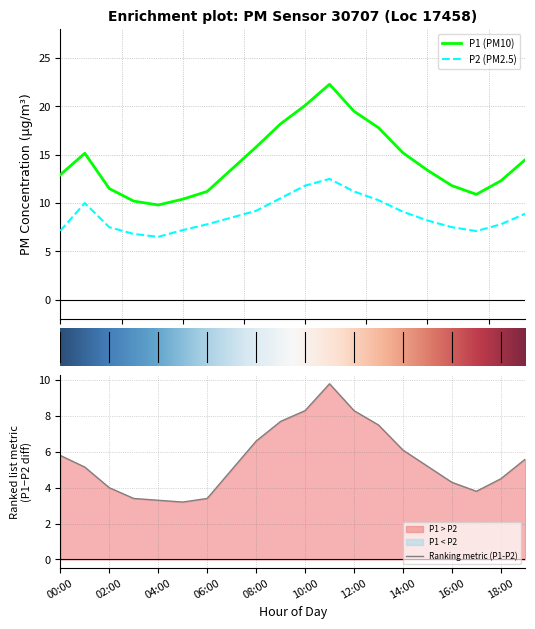

What value does the P2 series have at 09:00?

10.5